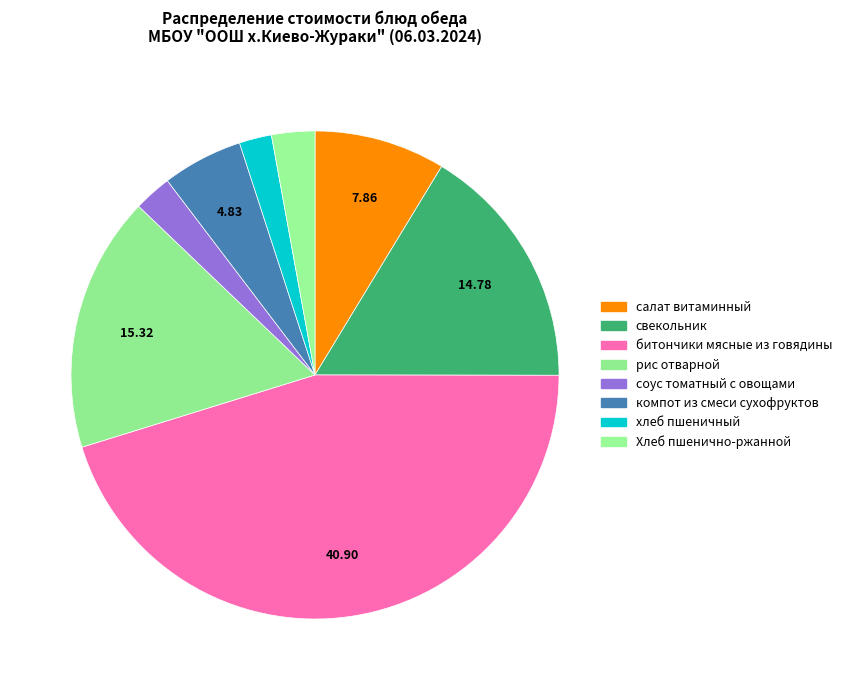

Which category has the smallest portion of the pie?

хлеб пшеничный